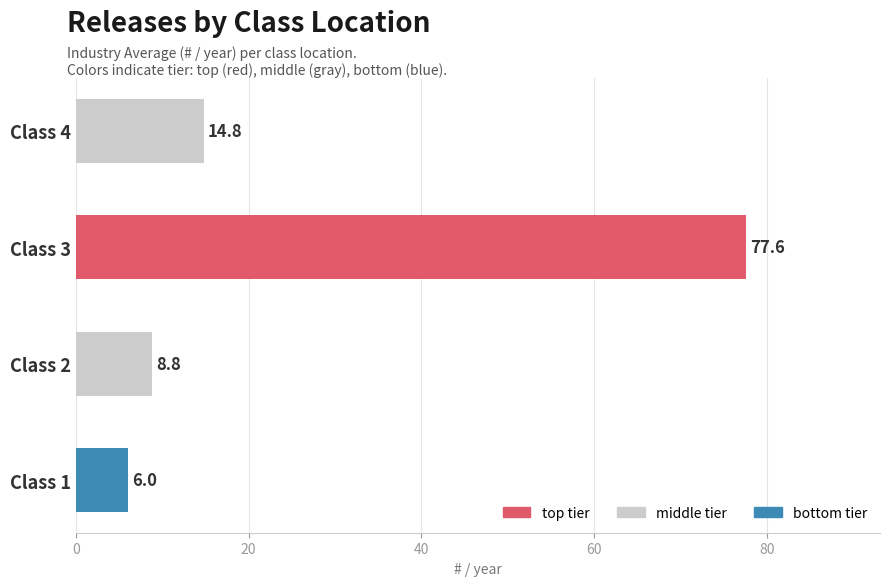

Reading bottom to top, list all the values displayed in this chart.

Class 1=6.0	Class 2=8.8	Class 3=77.6	Class 4=14.8